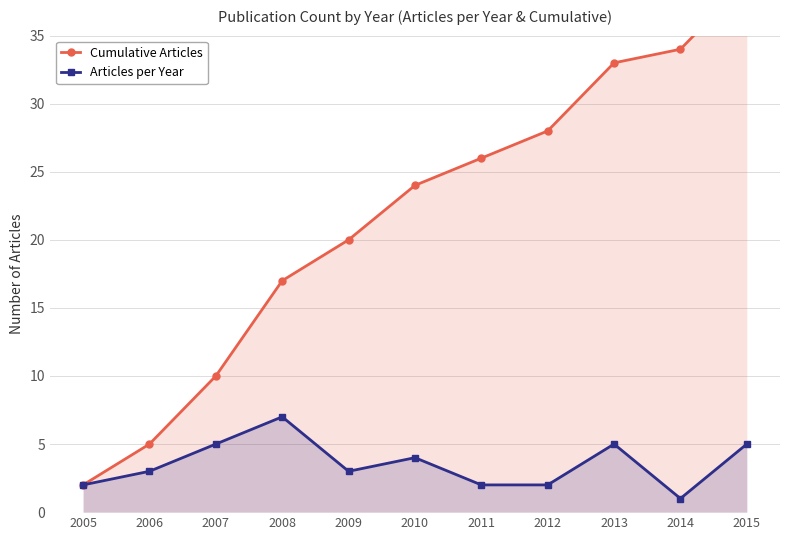

What is the minimum value shown in the chart?

1